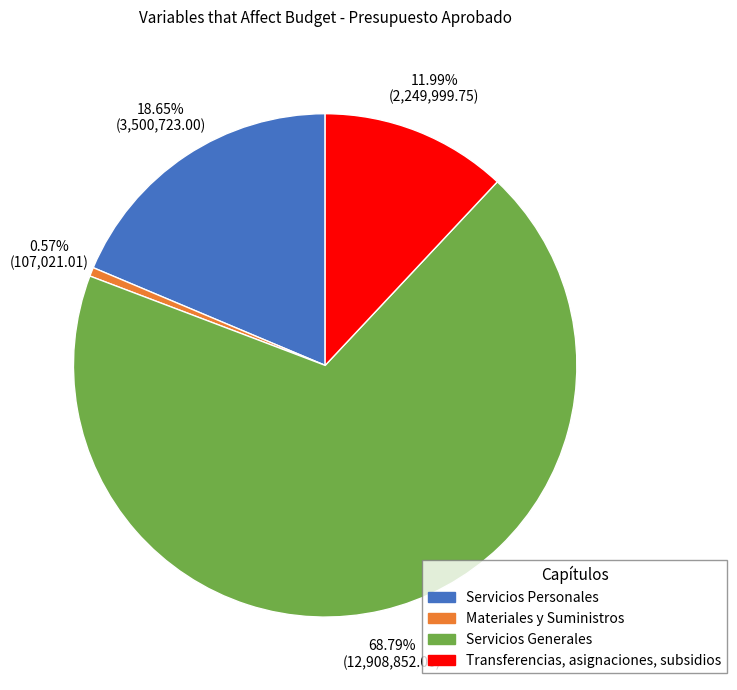

How much of the chart is everything except Transferencias, asignaciones, subsidios?

88.0%